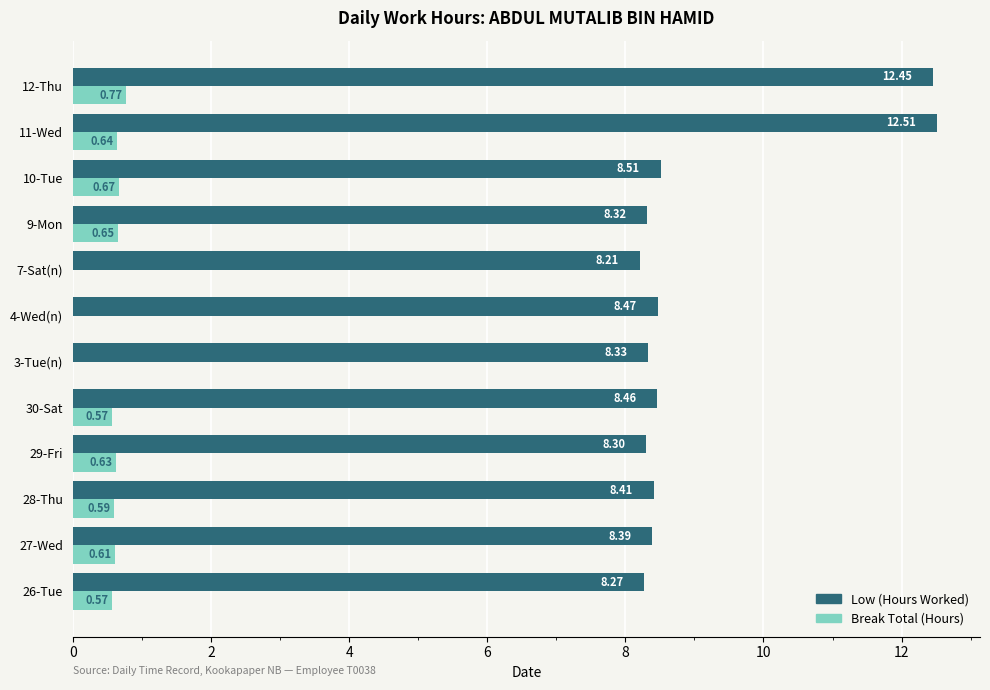

Is the value of Break Total (Hours) at 3-Tue(n) greater than the value of Low (Hours Worked) at 30-Sat?

No